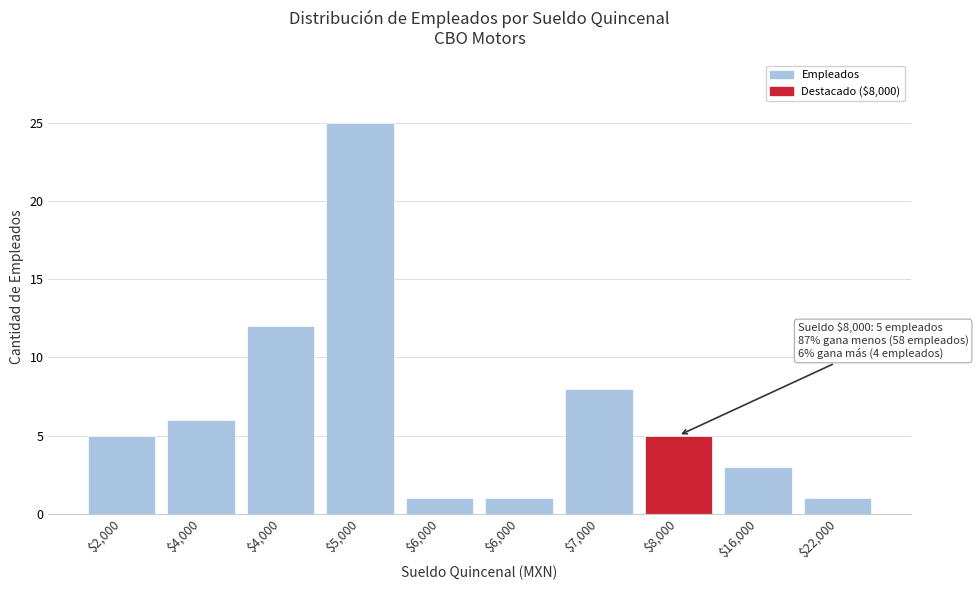

How many distinct data groups are displayed?

1